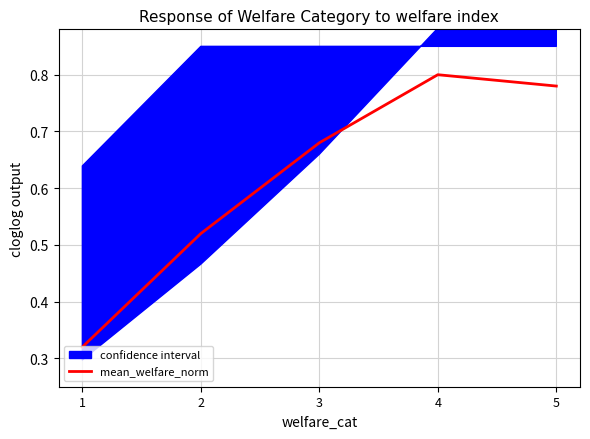

The value at 2 is 0.5. True or false?

True